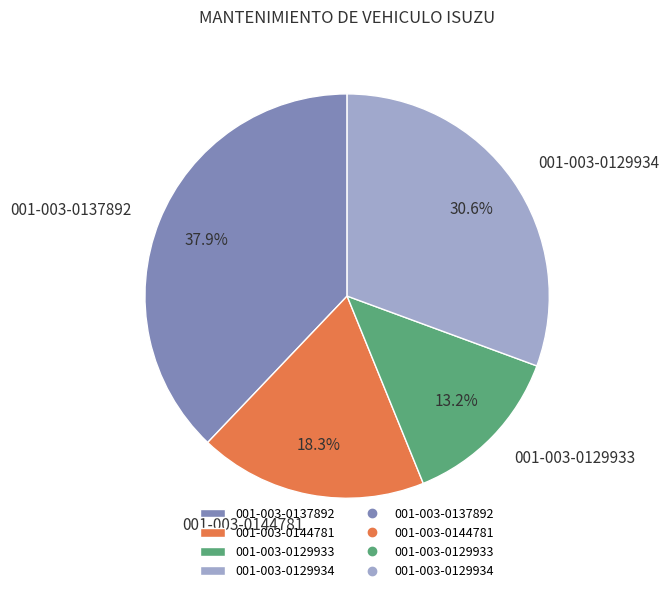

What percentage is the 001-003-0144781 slice, to the nearest percent?

18%